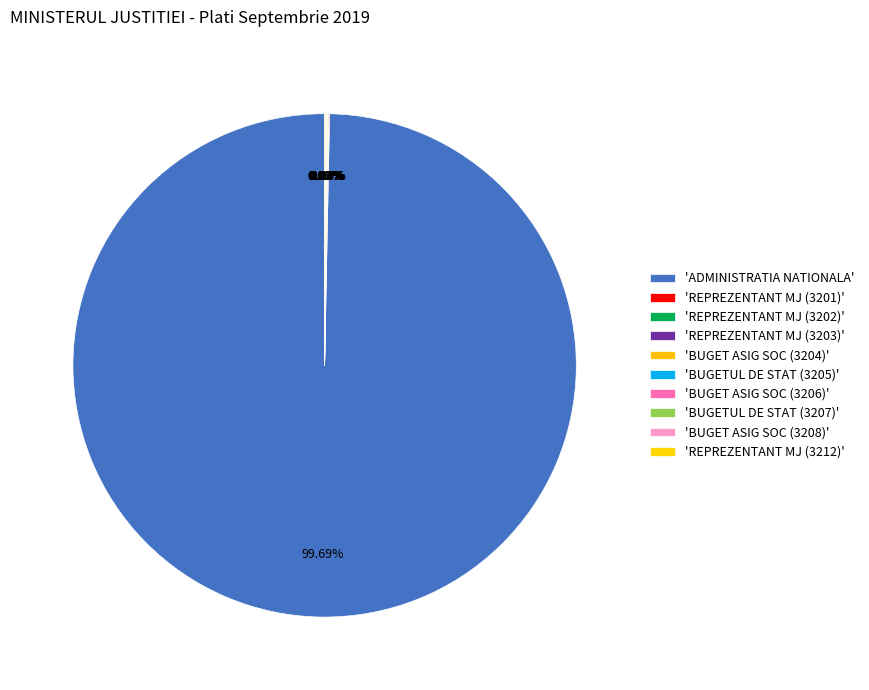

Which slice represents more than half of the pie?

ADMINISTRATIA NATIONALA A PENITENCIARELOR